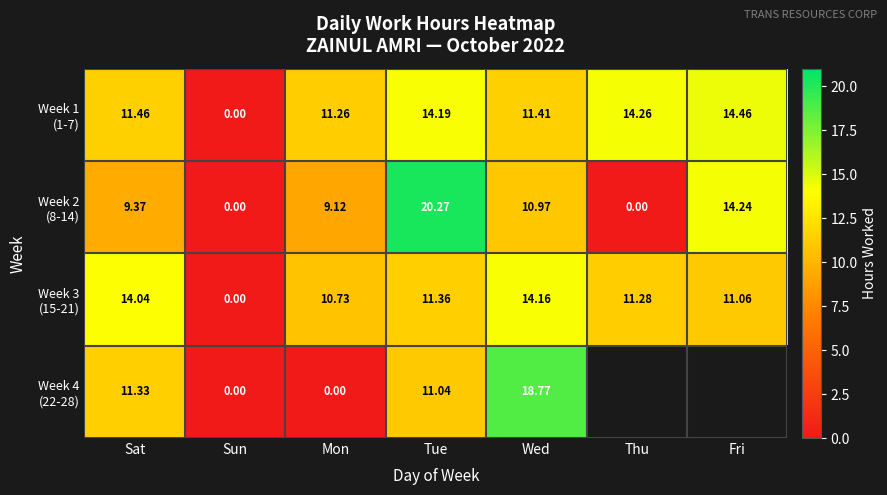

What is the spread (max minus min) of values at Mon?

11.3